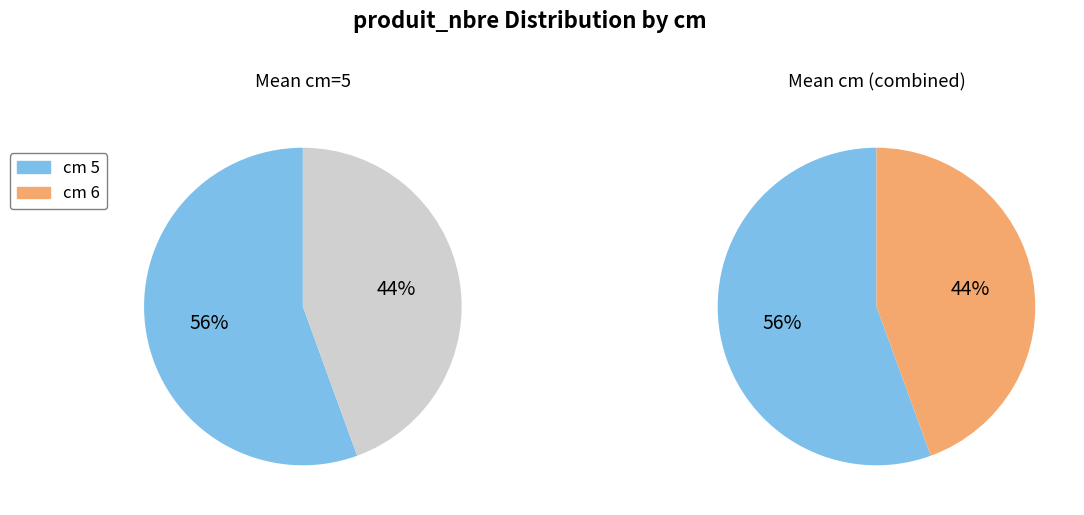

Do cm_5 and cm_6 together represent more than half of the pie?

Yes